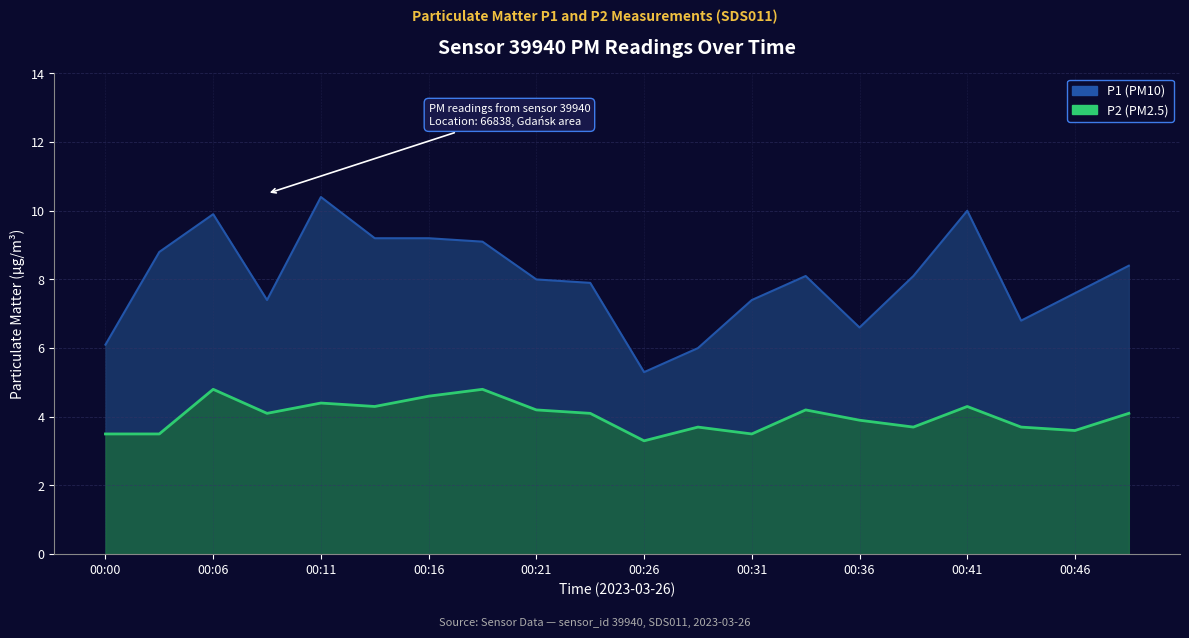

How many data points in P2 are less than 4?

9